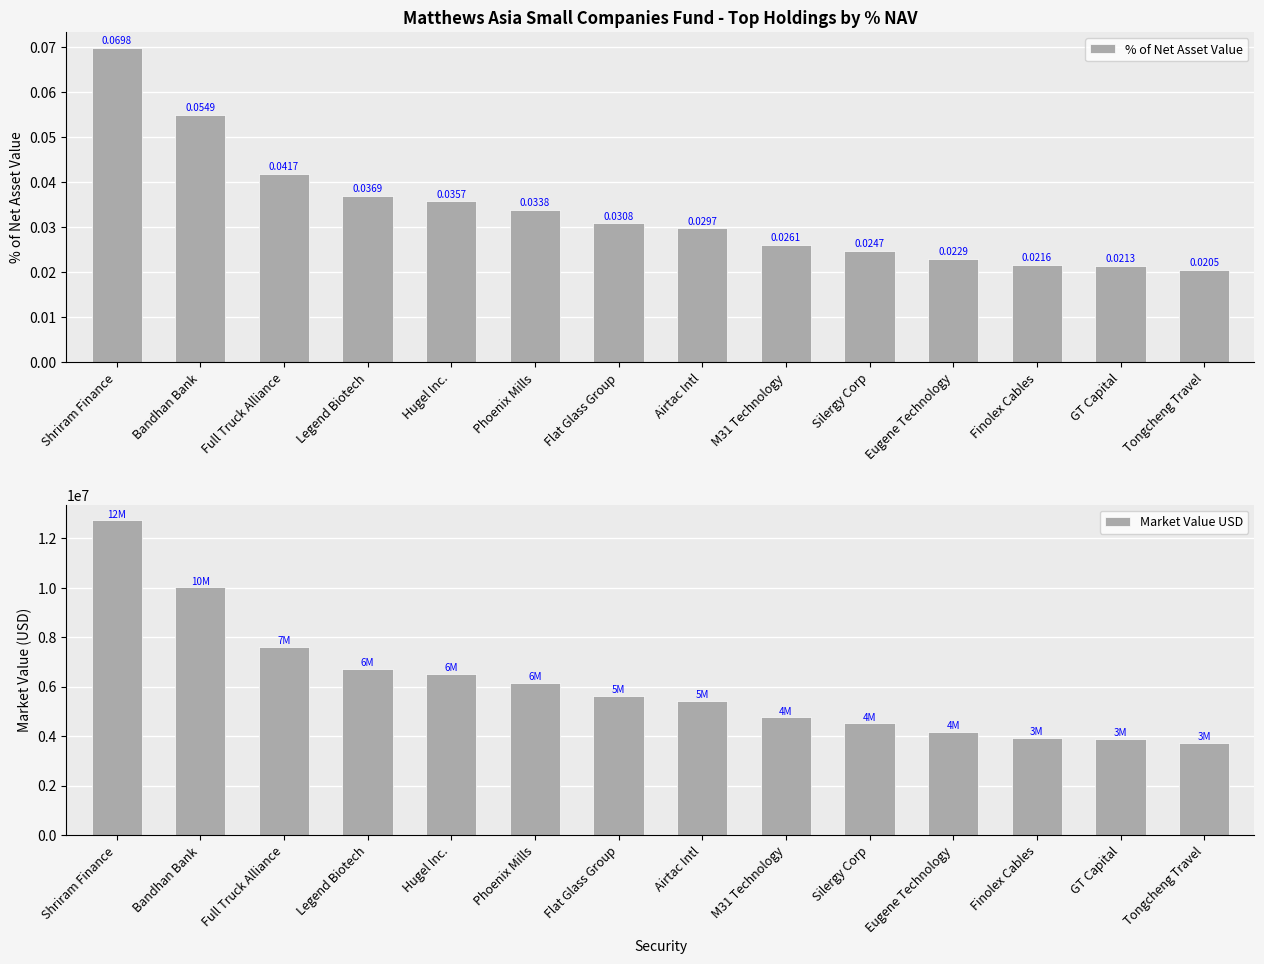

How many values in the Market Value USD series are below 5612102?

7